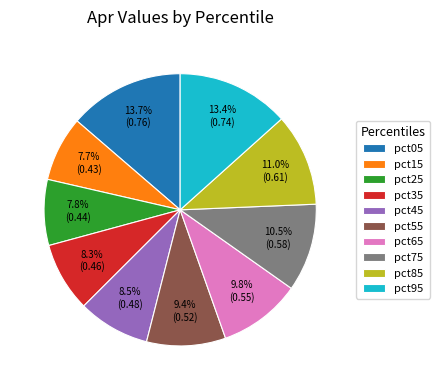

Does any single category account for the majority?

No